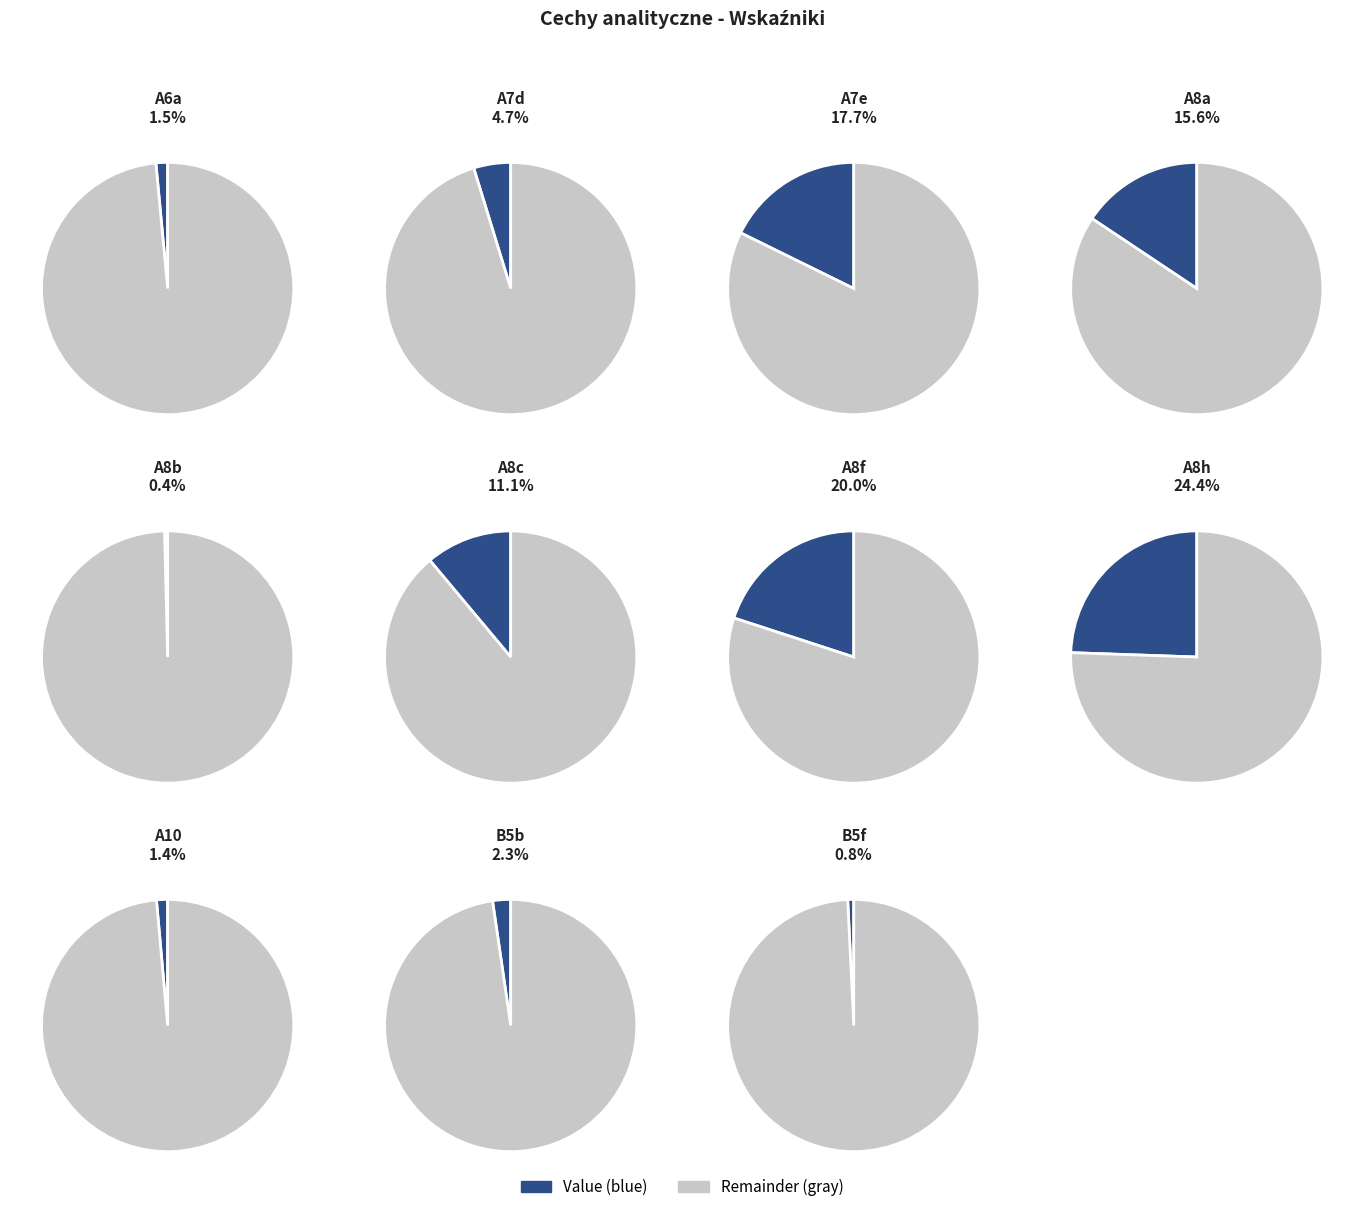

Which slice is the largest?

A8h